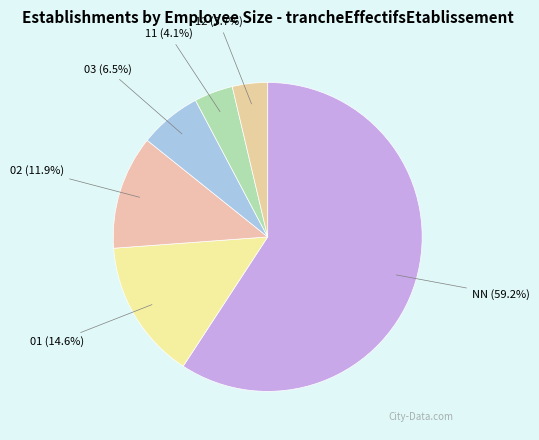

Is NN (59.2%) the majority of the pie?

Yes